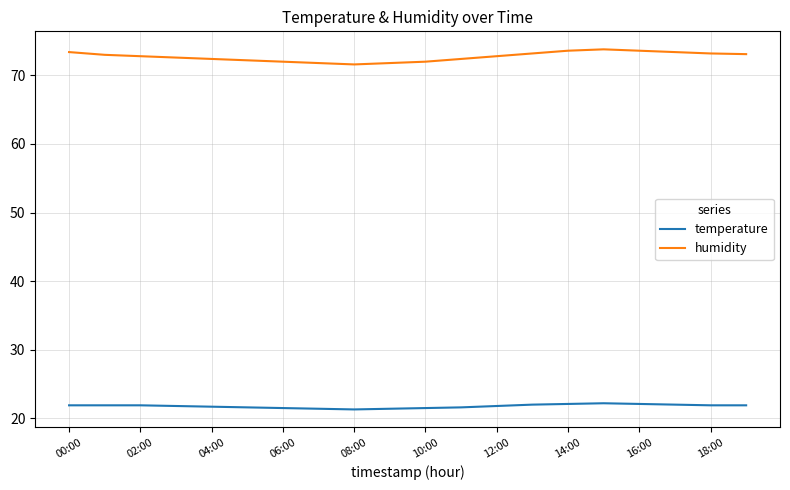

Rank the series by their maximum value, from highest to lowest.

humidity, temperature